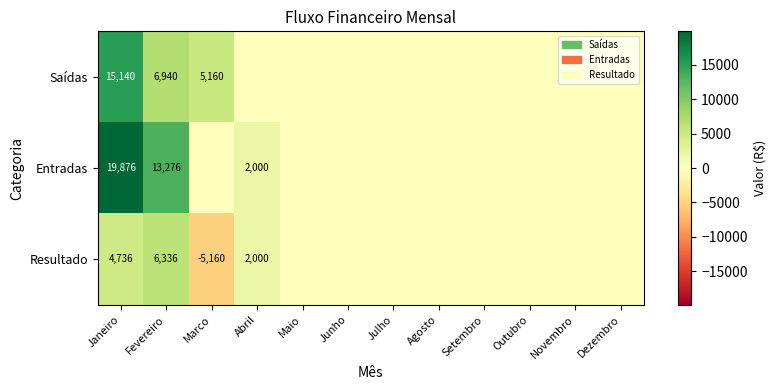

At Fevereiro, list the series in order from smallest to largest.

Resultado, Saídas, Entradas